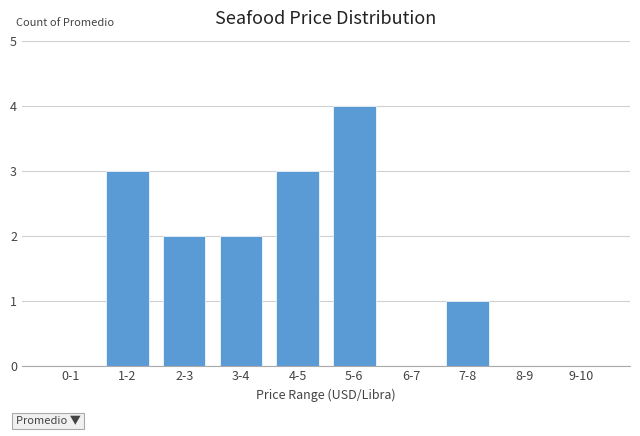

Reading right to left, extract all data points from this chart.

9-10=0	8-9=0	7-8=1	6-7=0	5-6=4	4-5=3	3-4=2	2-3=2	1-2=3	0-1=0